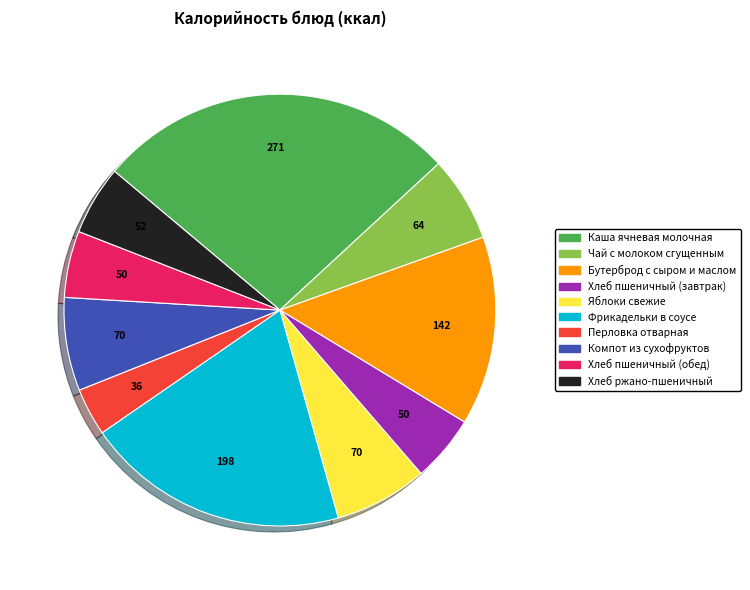

Does Хлеб пшеничный (обед) represent more than half of the total?

No